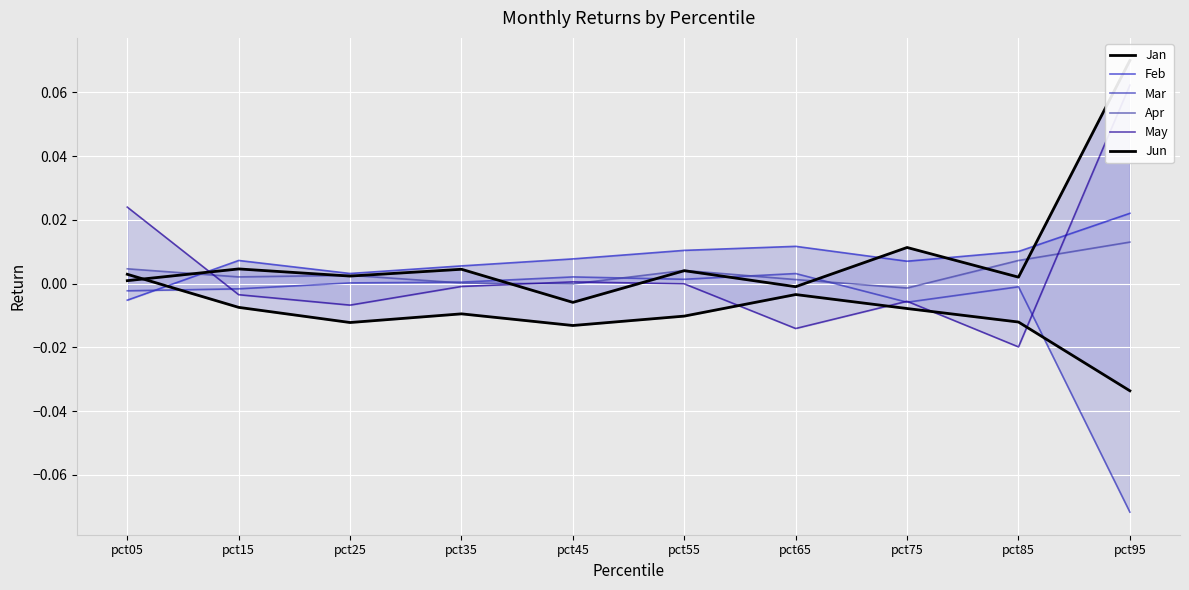

How many series are shown in this chart?

6